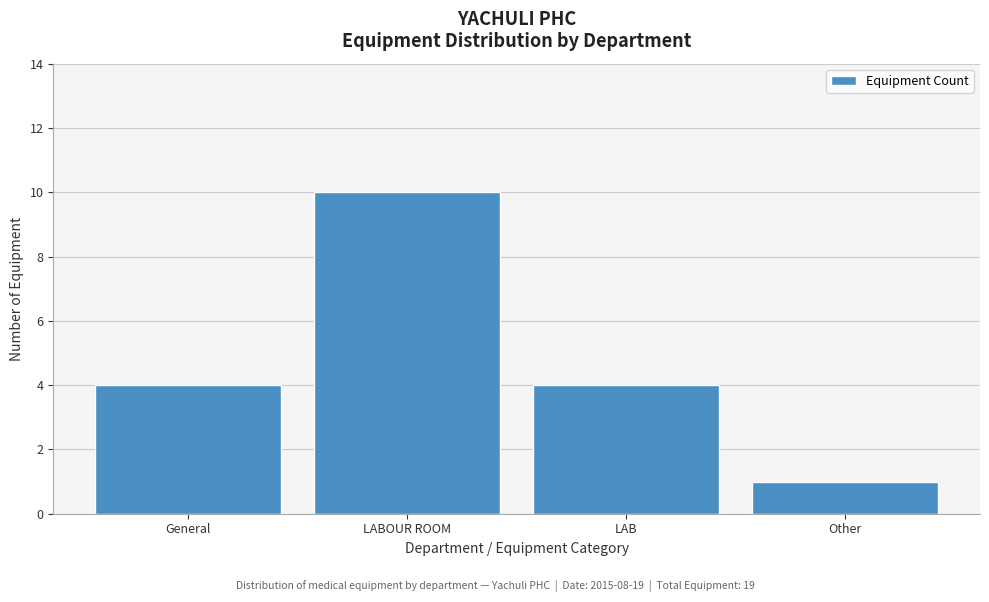

Reading right to left, extract all data points from this chart.

1	4	10	4